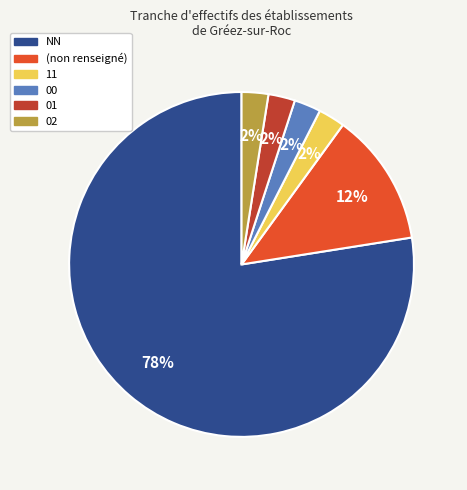

Which slice is the largest?

NN